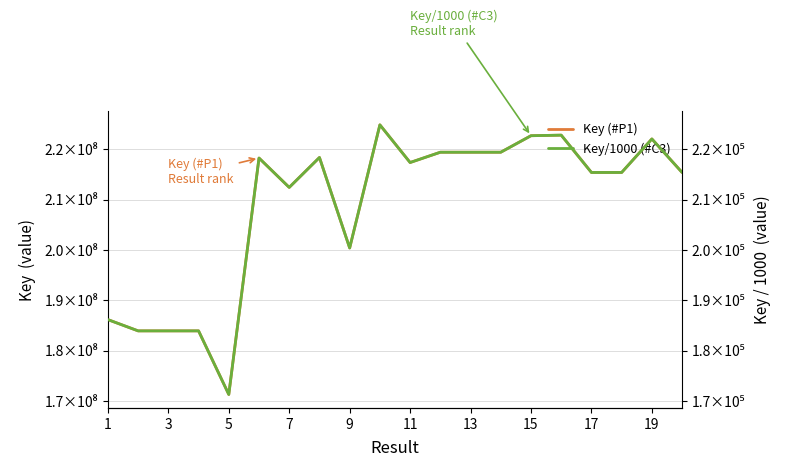

What is the value of the Key (#P1) point at the 7th from the left?

212411436.0